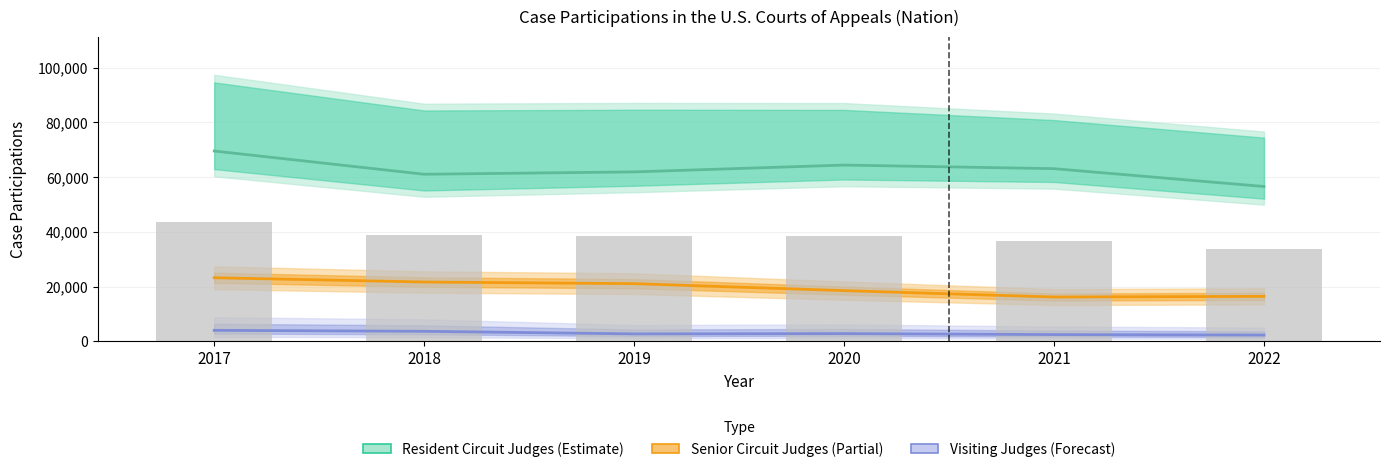

Where does the Resident Circuit Judges series first go above 63081?

2017